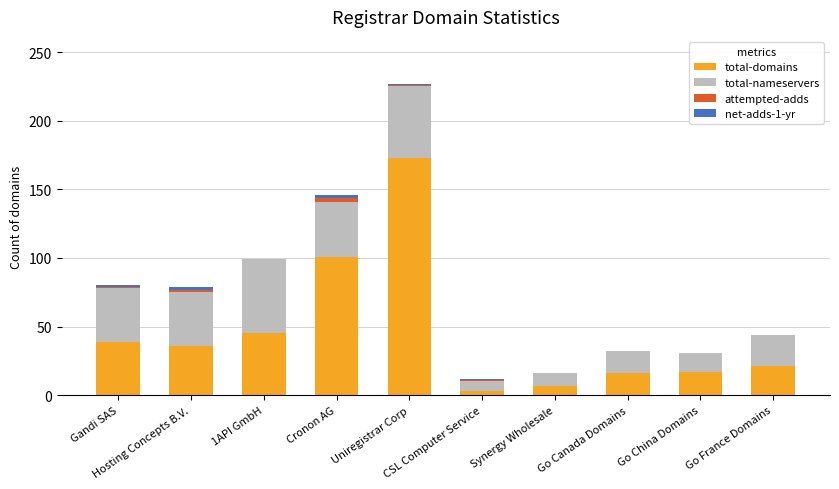

What is the maximum value for total-domains?

173